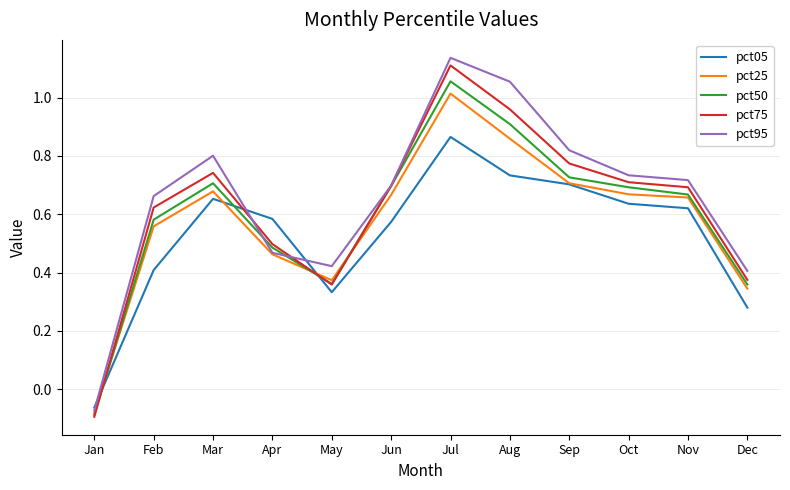

At which label is pct50 closest to 0?

Jan